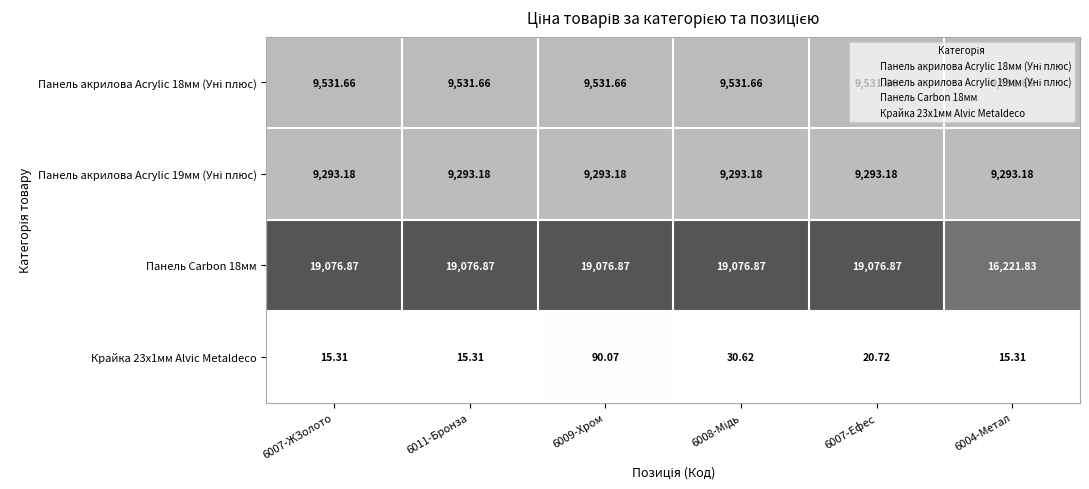

At which category is the sum across all series the highest?

6009-Хром